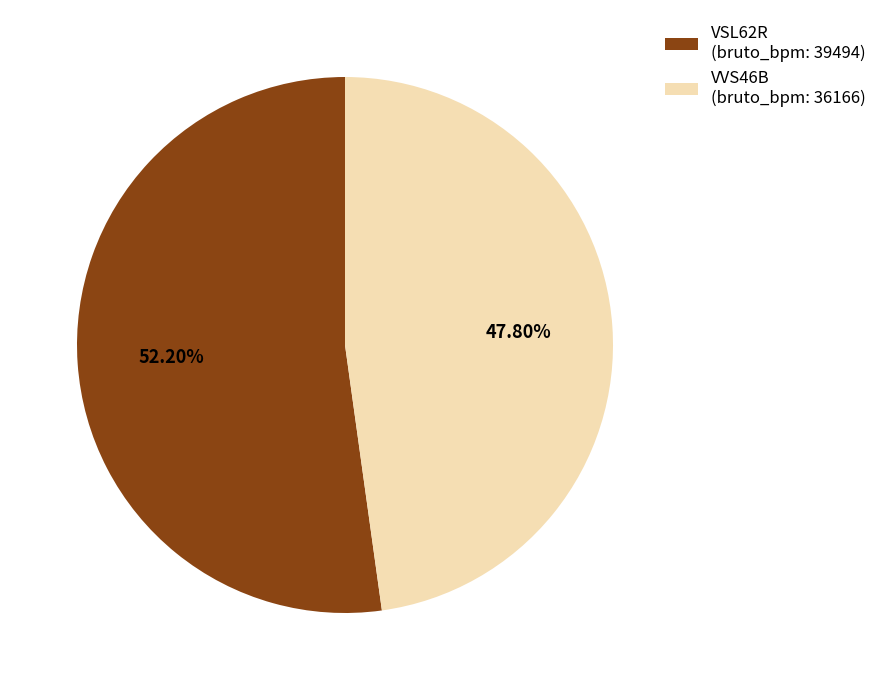

Approximately how many times larger is the value at VVS46B (bruto_bpm: 36166) compared to VSL62R (bruto_bpm: 39494)?

0.9